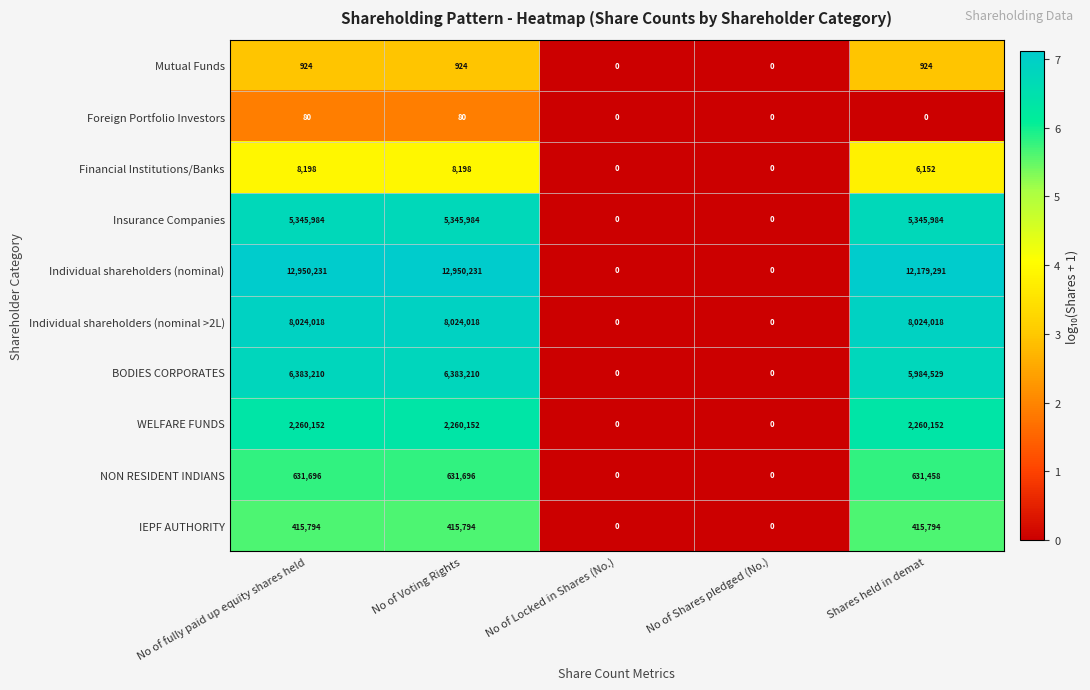

The value of NON RESIDENT INDIANS at No of Locked in Shares (No.) is -329213. True or false?

False